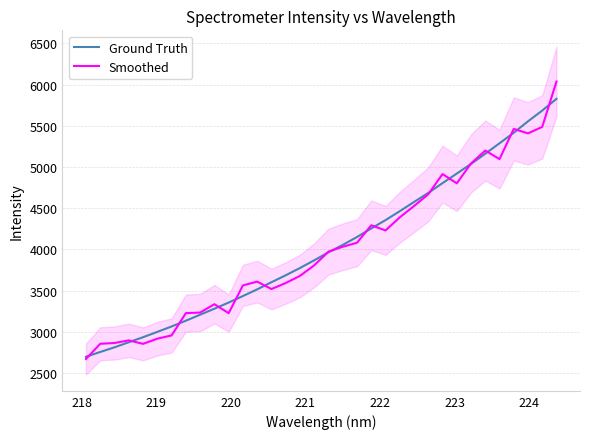

What are all the series names shown in the legend?

Ground Truth, Smoothed